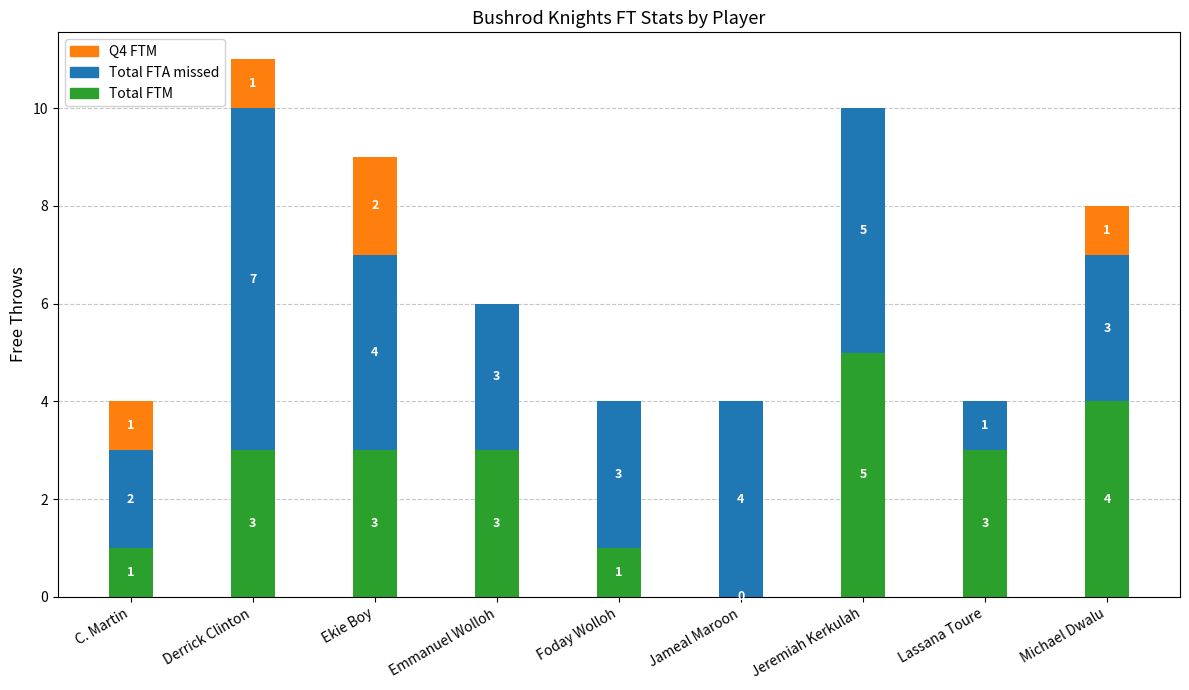

Is it true that Total FTM equals 2 at Emmanuel Wolloh?

False